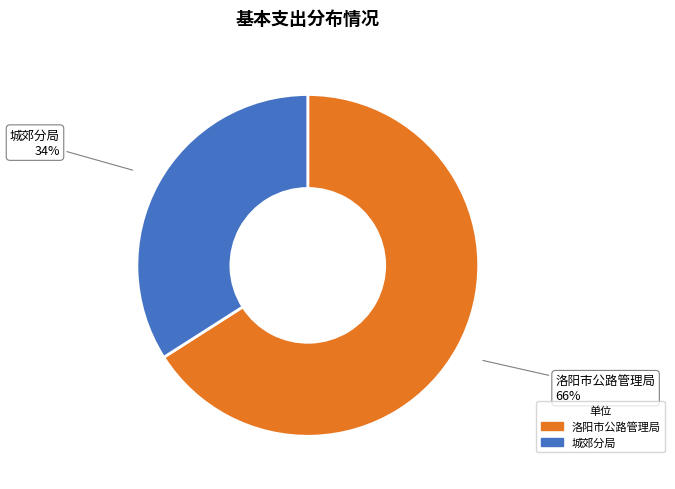

Does any single category account for the majority?

Yes